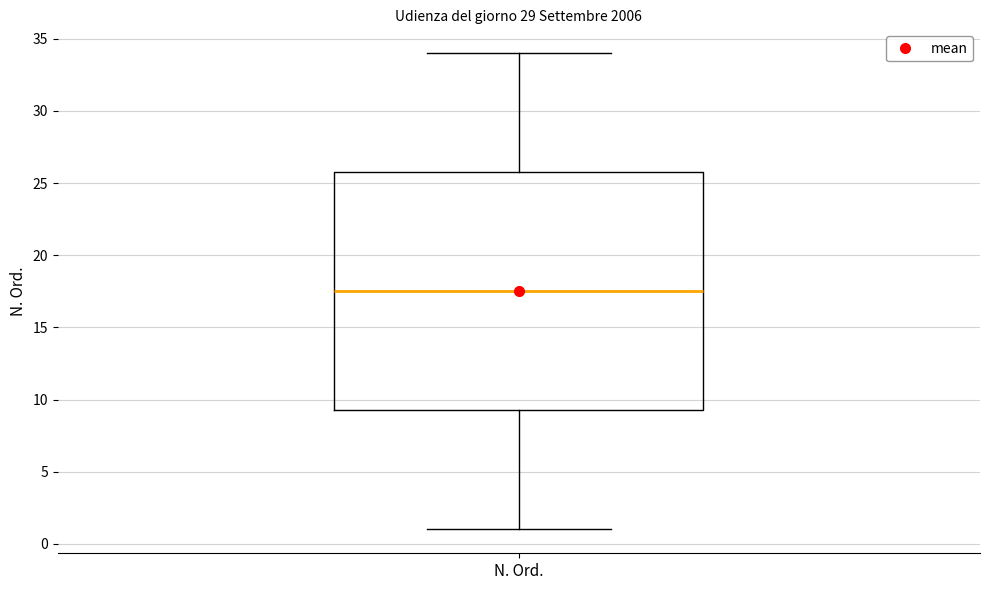

Transcribe this box plot: give where the median line is, the range the box spans, and where the two whiskers end, as read against the y-axis. The values are not printed on the chart, so give them approximately, as read against the axis.

median 17.5, box 9.5 to 26.0, whiskers 1.0 to 34.0